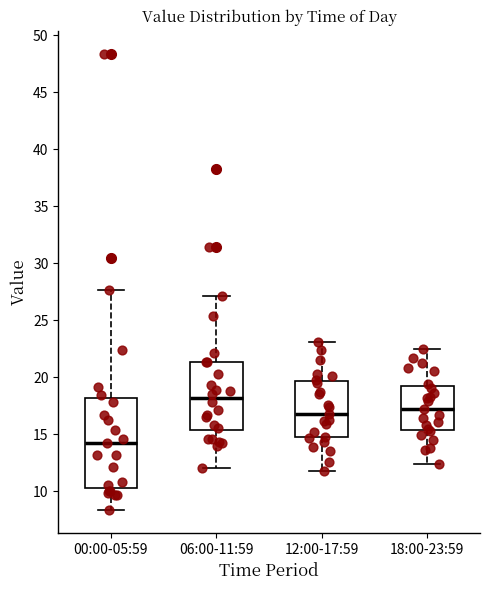

Comparing the boxes themselves (not the whiskers), which one is the tallest?

00:00-05:59